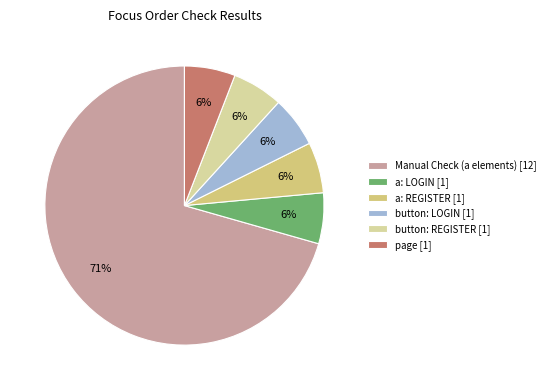

What is the largest slice in the pie chart?

Manual Check (a elements)